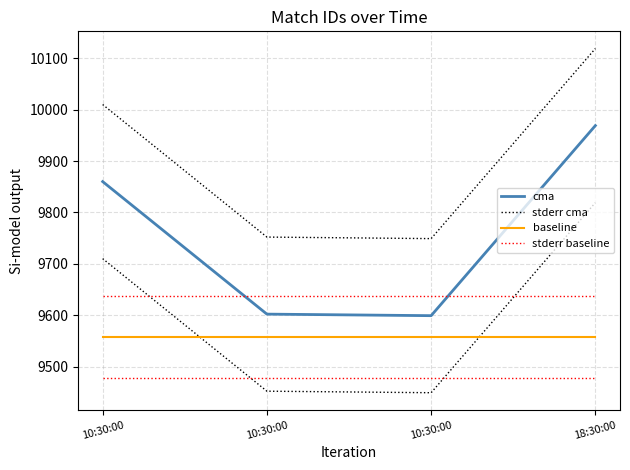

Reading left to right, what are all the values shown in this chart?

cma: 9860.0	9602.0	9599.0	9969.0
stderr cma: 10010.0	9752.0	9749.0	10119.0
baseline: 9557.5	9557.5	9557.5	9557.5
stderr baseline: 9637.5	9637.5	9637.5	9637.5